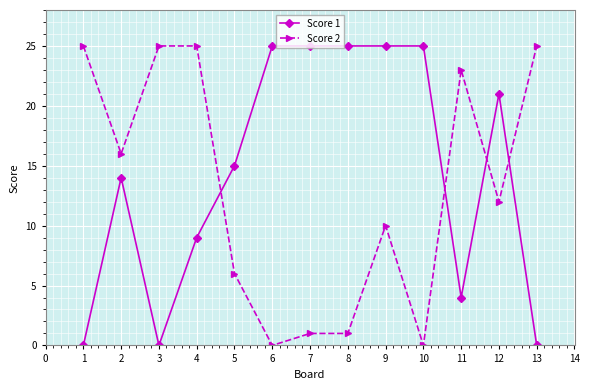

What is the value of the Score 2 point at the 11th from the left?

23